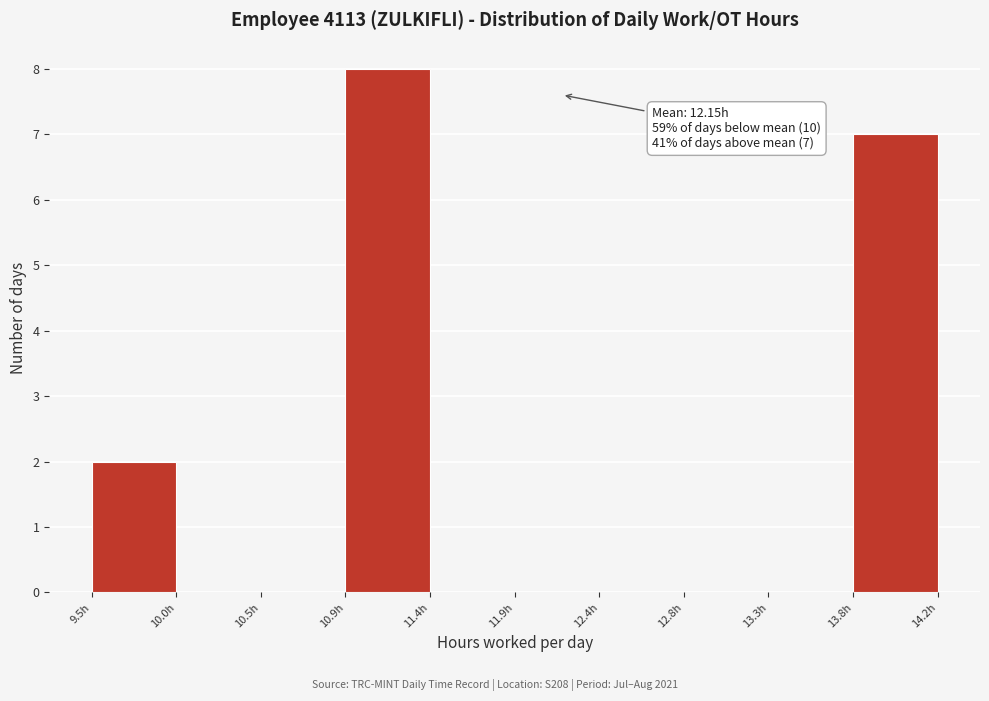

Which range on the x-axis has the tallest bar?

10.95 to 11.40